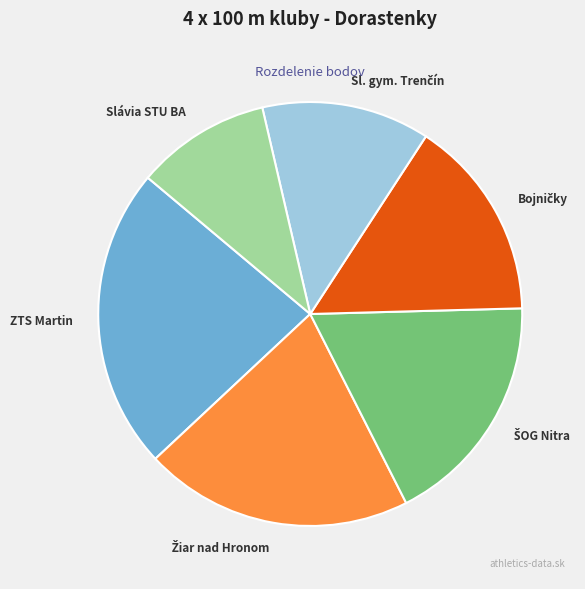

Is there any slice that represents more than half of the pie?

No